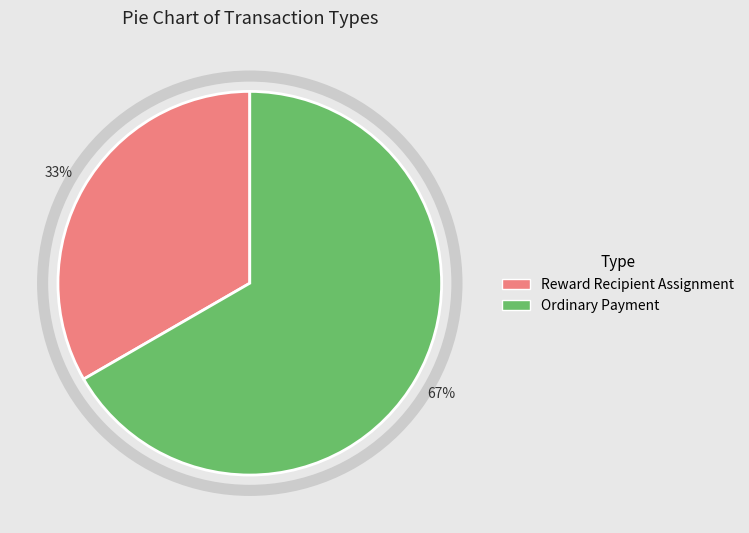

To the nearest percent, what is the average slice percentage?

50%